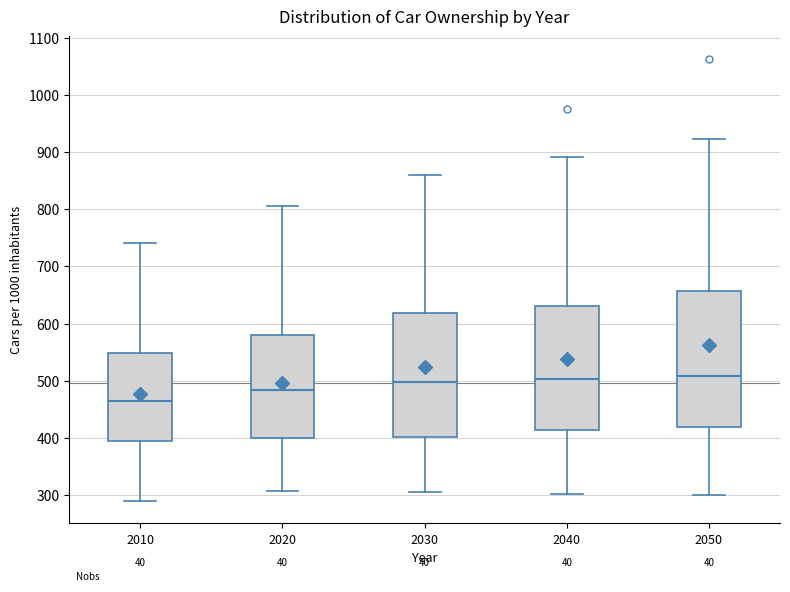

Reading left to right, transcribe this box plot: for each box, give where its median line is, the range the box spans, and where its two whiskers end, as read against the y-axis. The values are not printed on the chart, so give them approximately, as read against the axis.

2010: median 460, box 390 to 550, whiskers 290 to 740
2020: median 480, box 400 to 580, whiskers 310 to 810
2030: median 500, box 400 to 620, whiskers 300 to 860
2040: median 500, box 410 to 630, whiskers 300 to 890
2050: median 510, box 420 to 660, whiskers 300 to 920